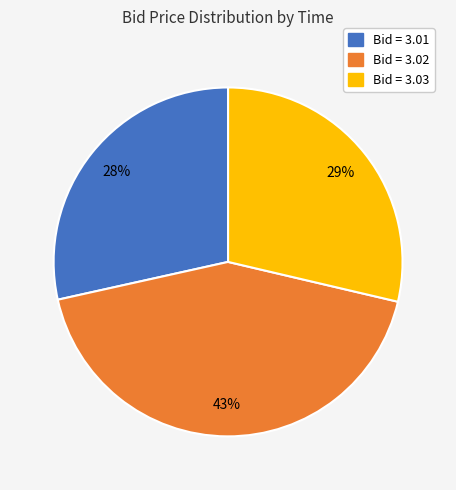

Which slice is the largest?

Bid = 3.02